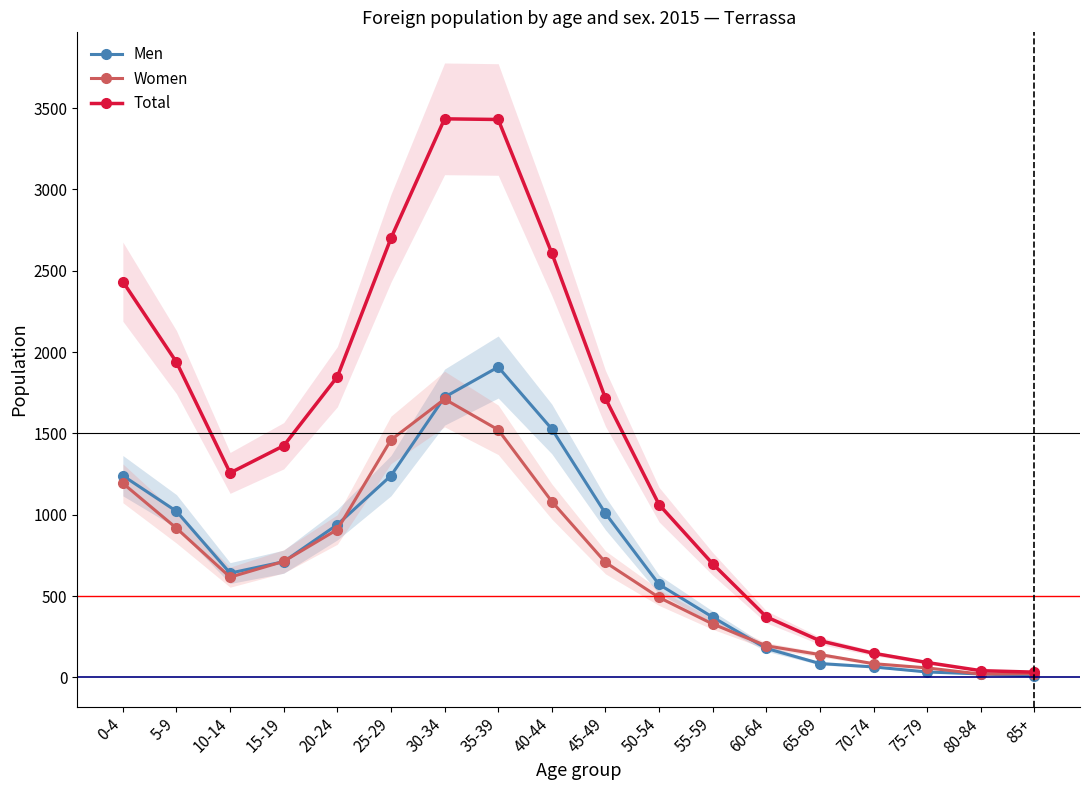

What is the average value of the Women series?

676